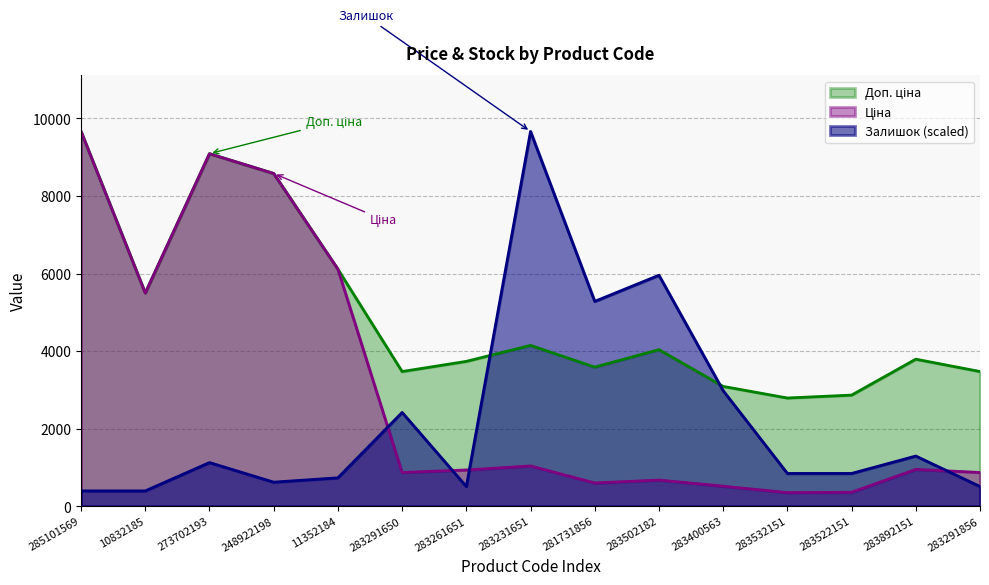

What is the smallest value displayed?

348.6